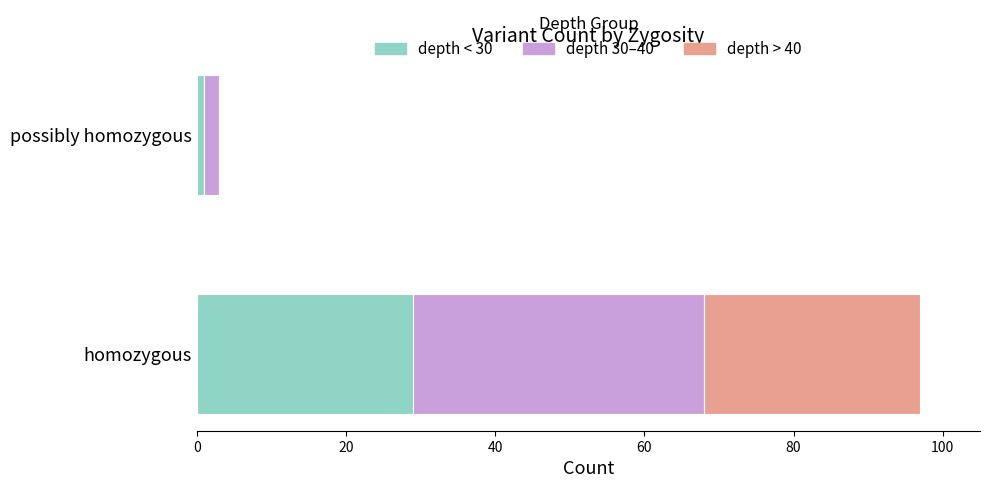

What is the total value across all series at homozygous?

97